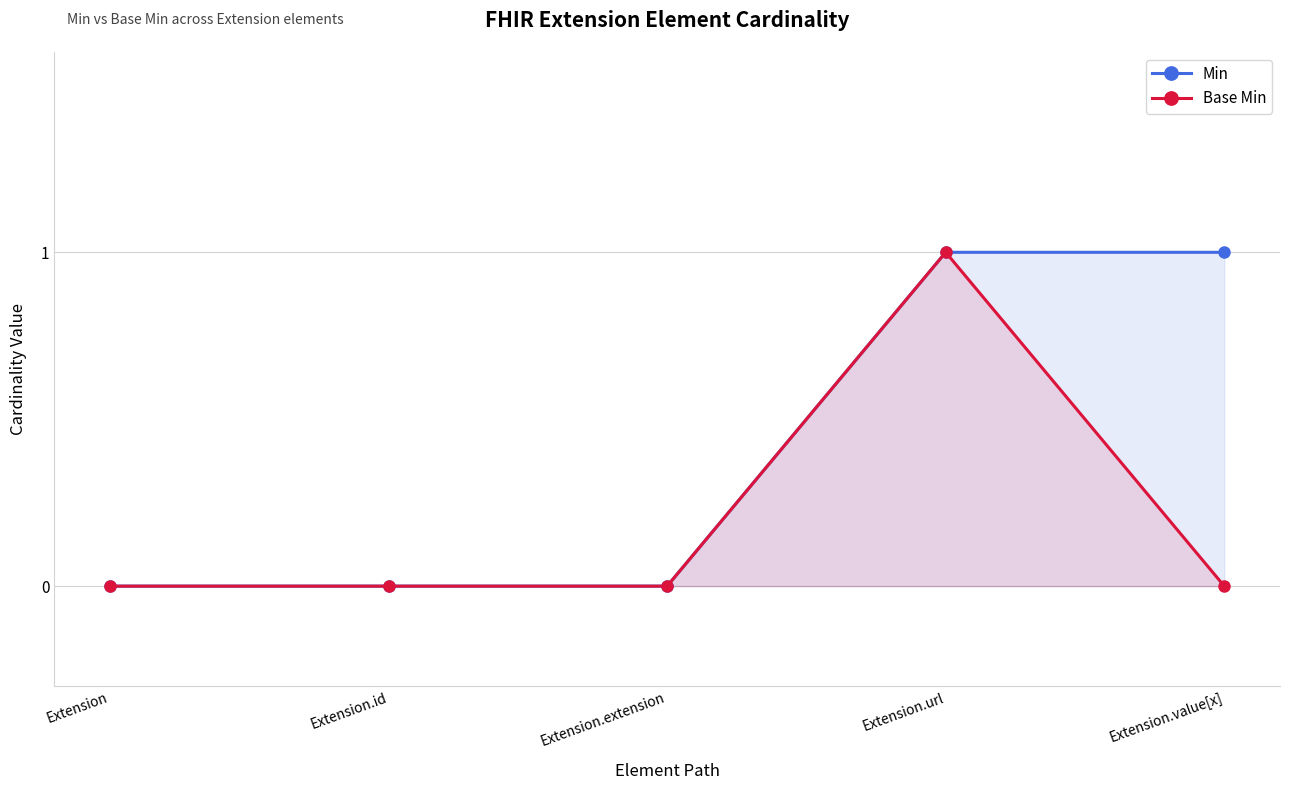

What is the difference between the Min values at Extension.value[x] and Extension?

1